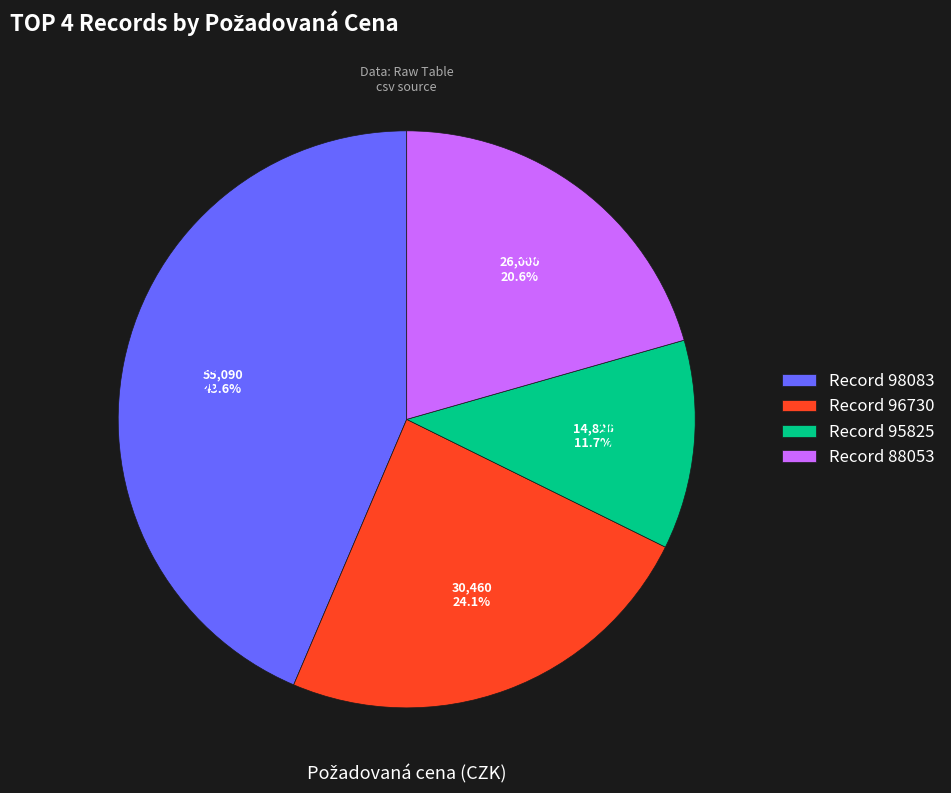

Count the number of slices in the pie.

4